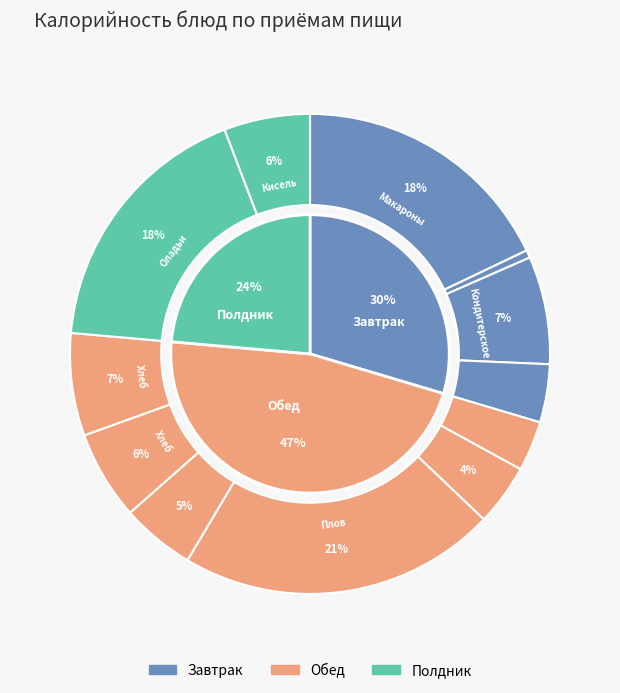

How many slices are in this pie chart?

12